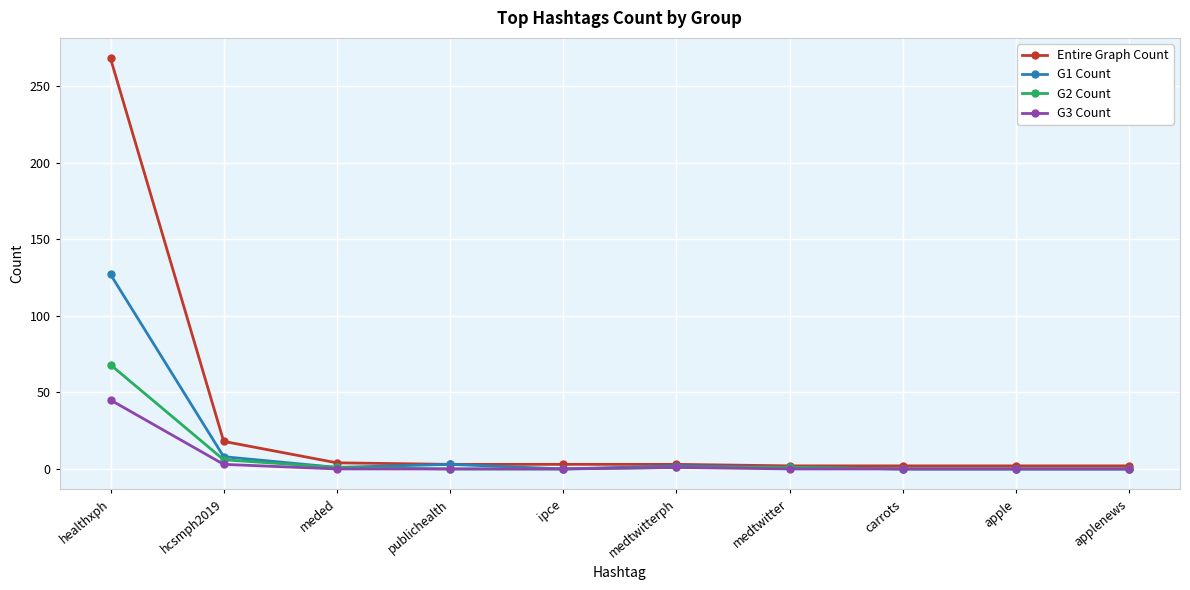

What are all the series names shown in the legend?

Entire Graph Count, G1 Count, G2 Count, G3 Count